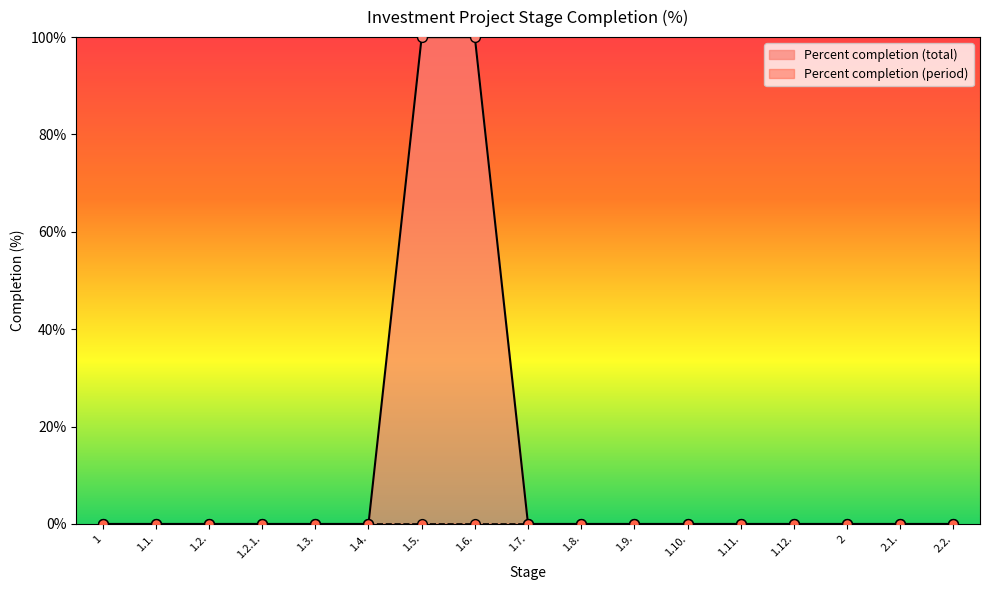

Between 1.6. and 2.2., which is larger?

1.6.